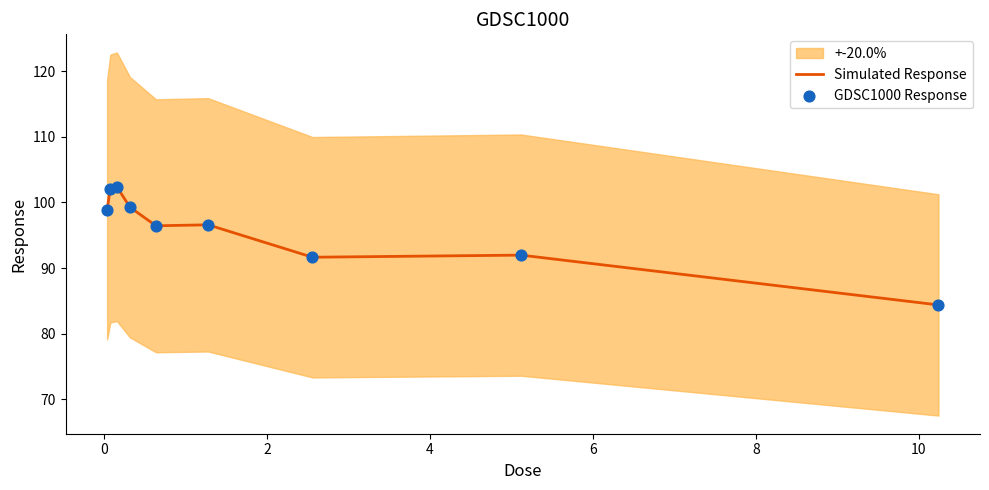

What is the total value across all series at 6?

192.9